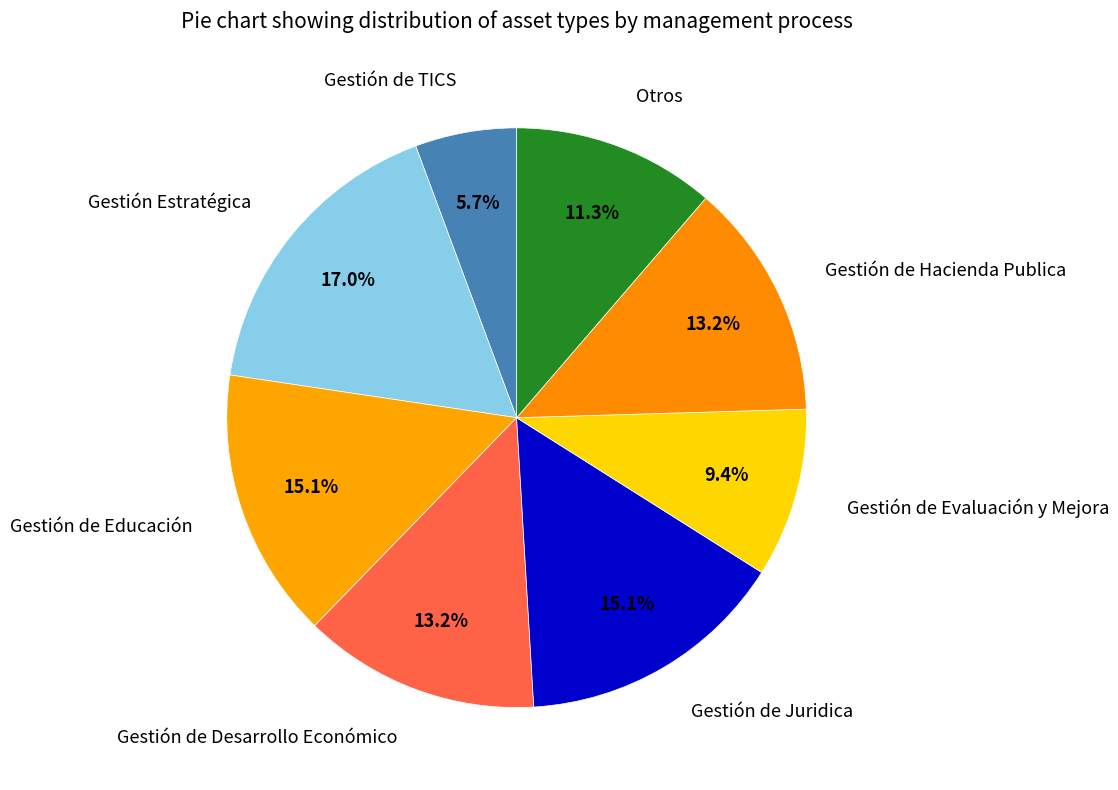

What is the smallest slice in the pie chart?

Gestión de TICS